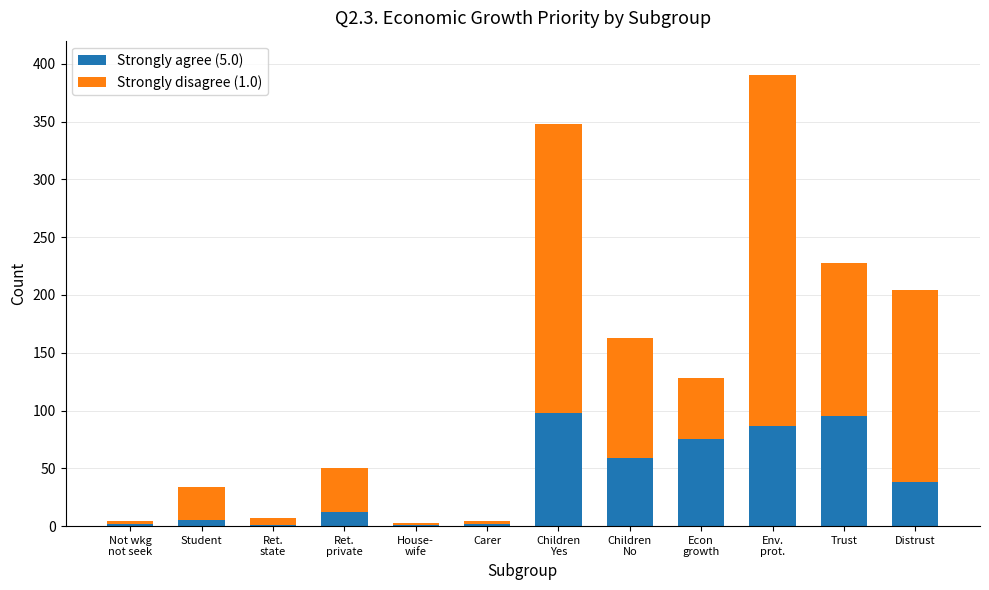

The Strongly agree (5.0) series shows 38 at Distrust. True or false?

True